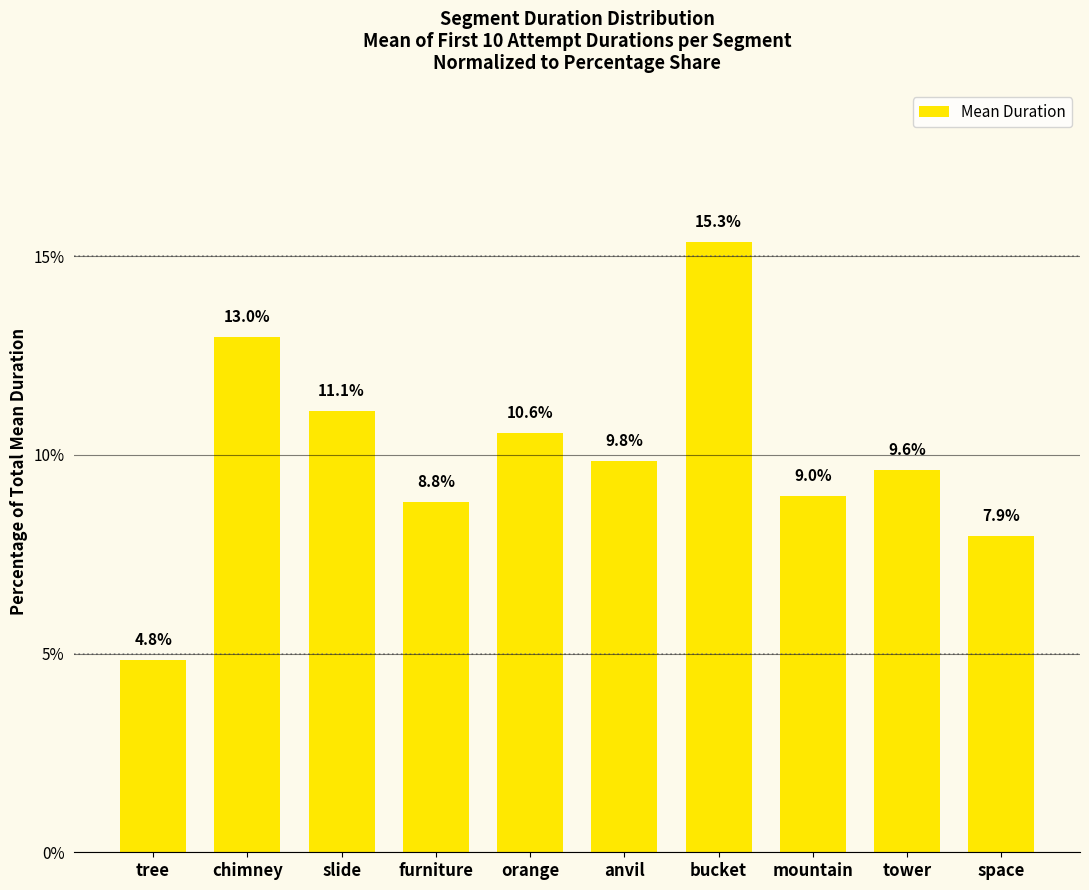

What is the value of the 6th bar from the left?

9.8